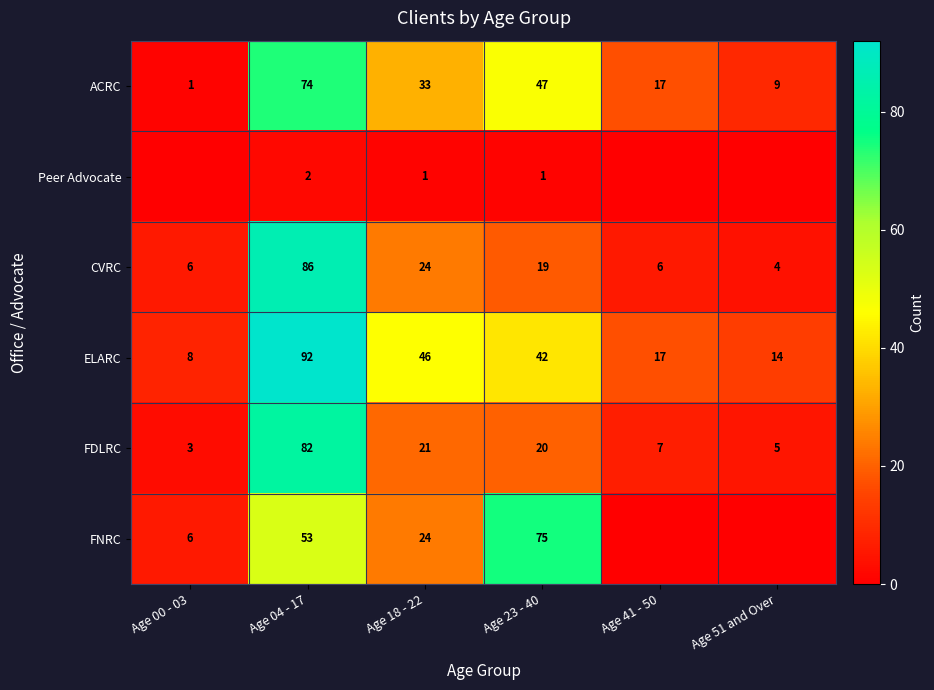

At which category is the sum across all series the highest?

Age 04 - 17